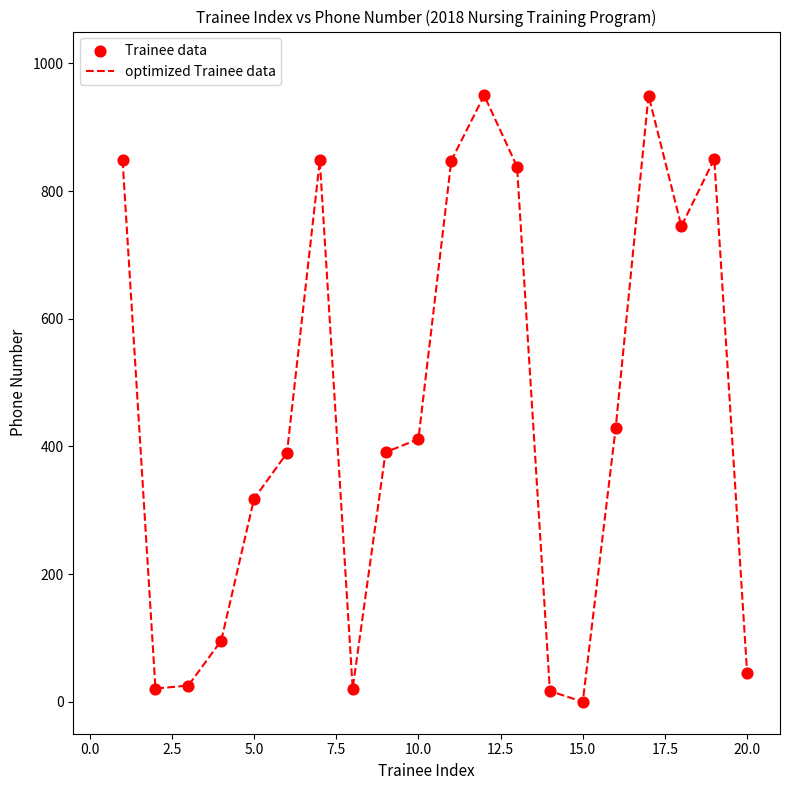

What is the difference between the maximum and minimum values?

950.0